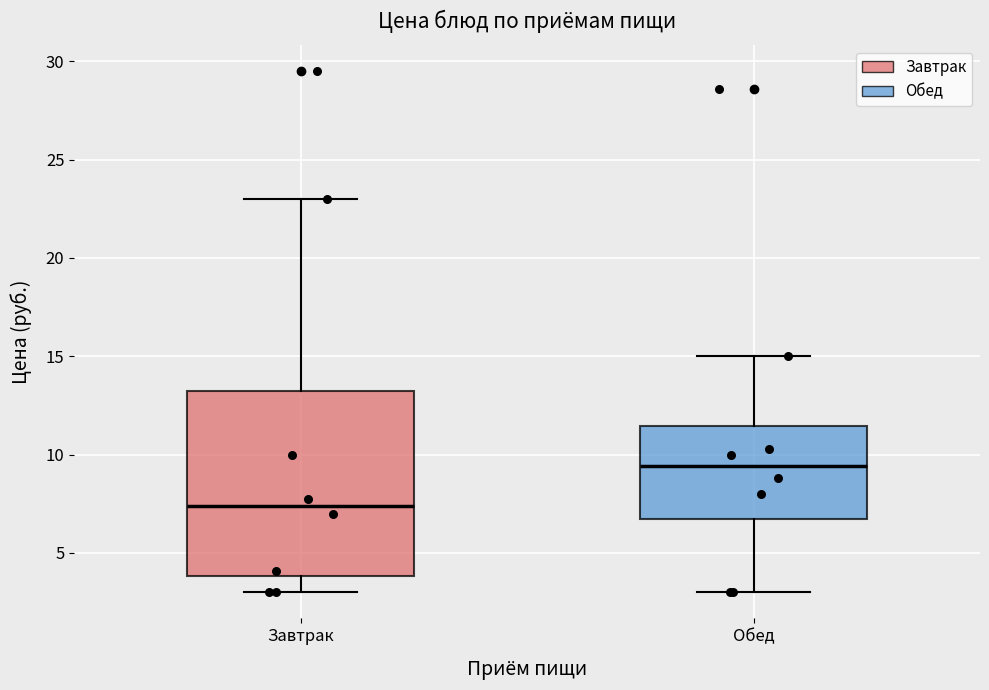

Comparing the boxes themselves (not the whiskers), which one is the tallest?

Завтрак